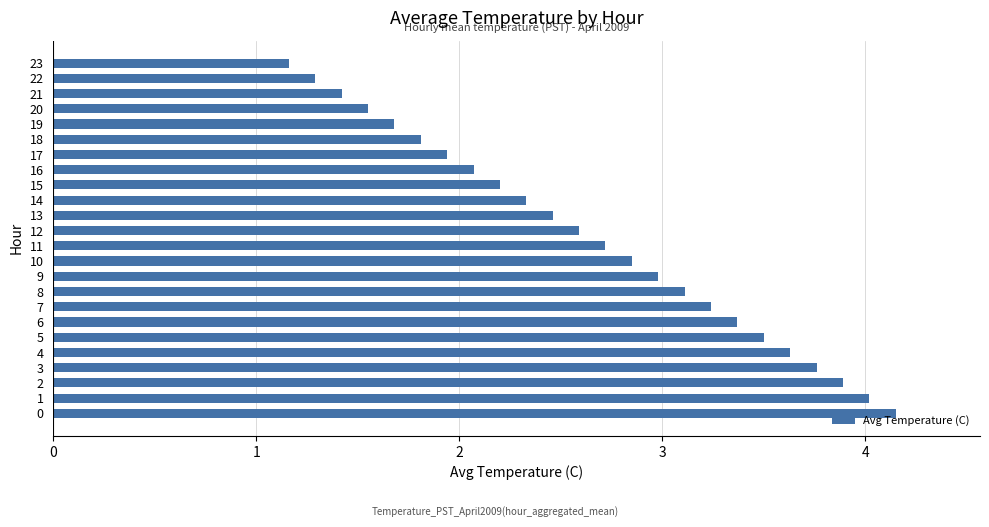

What is the approximate value at 19?

1.7